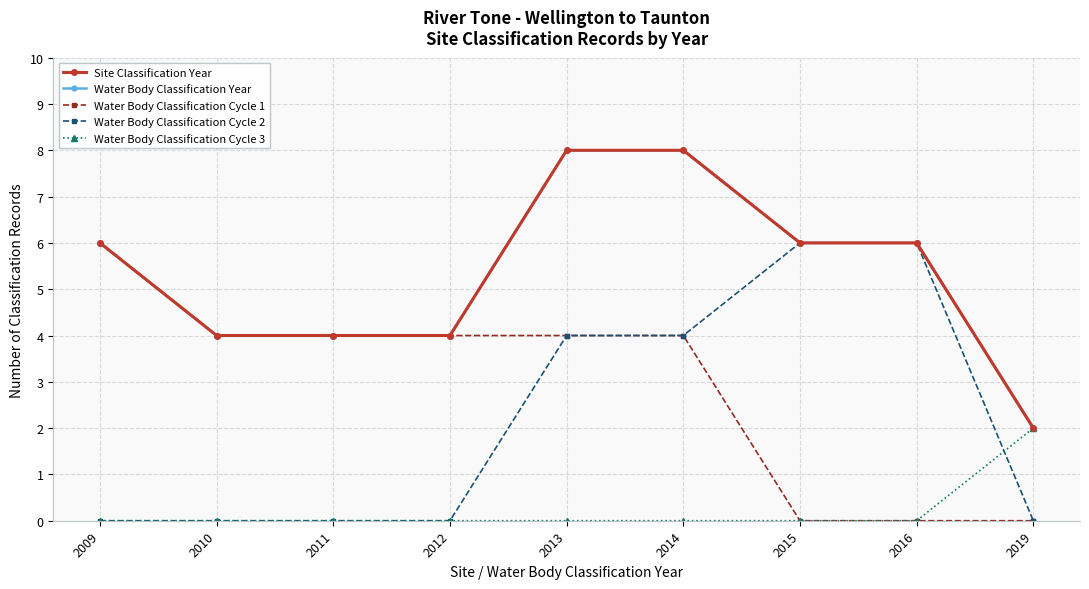

Which series changed the most between 2013 and 2014?

Site Classification Year